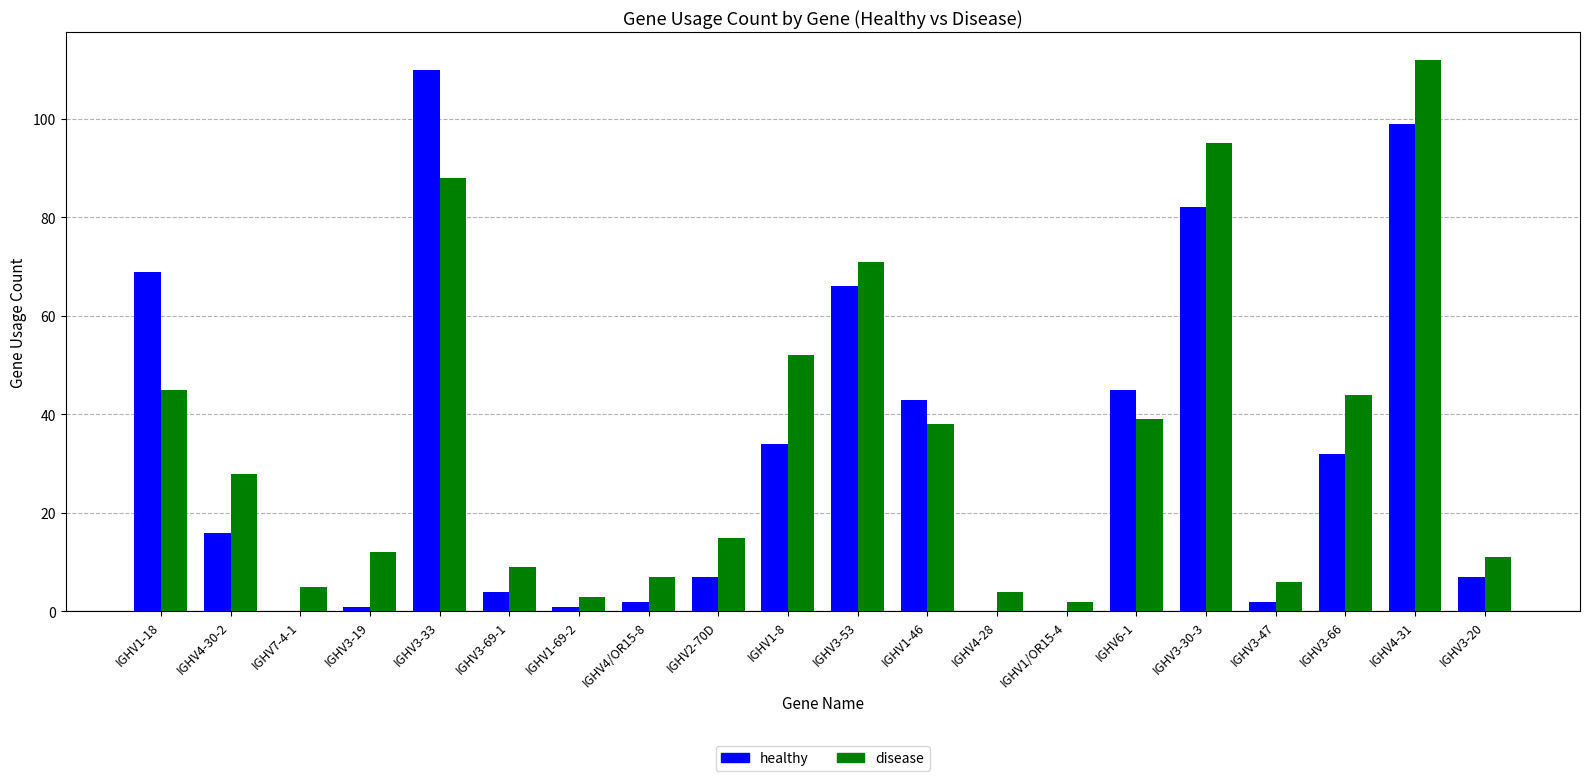

Between IGHV1-8 and IGHV1/OR15-4, which series saw the biggest shift?

disease